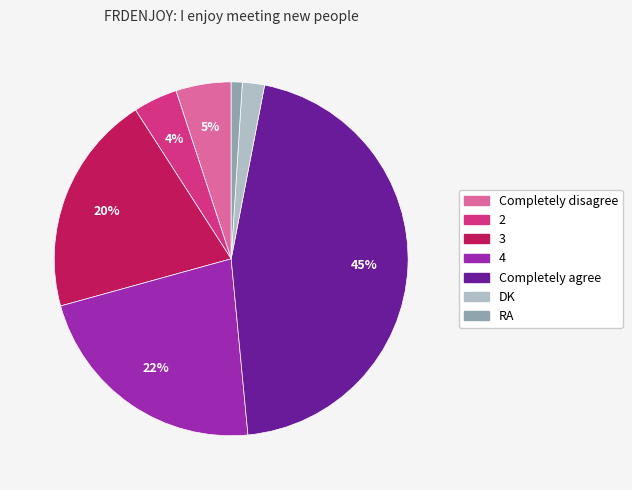

To the nearest percent, what portion does 4 represent?

22%